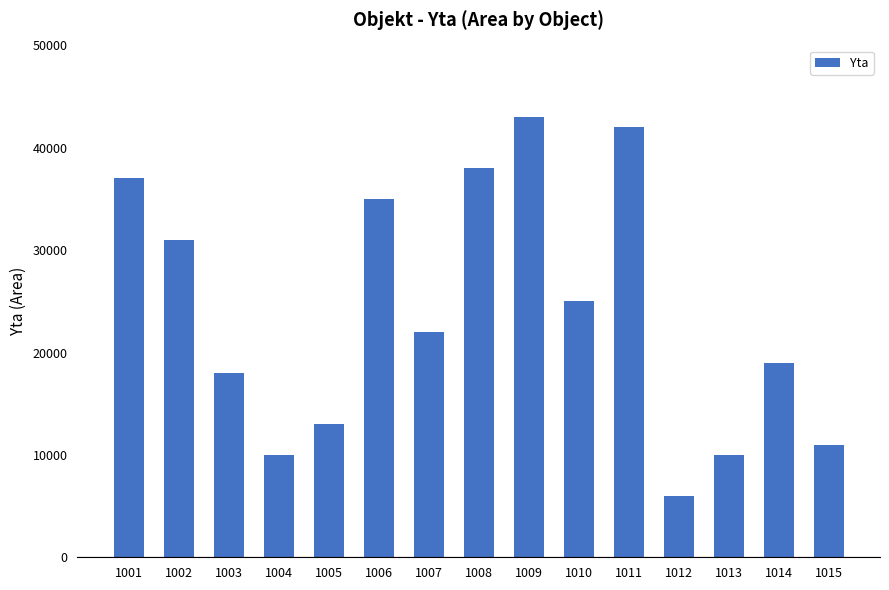

What is the change in value from 1002 to 1011?

+11000